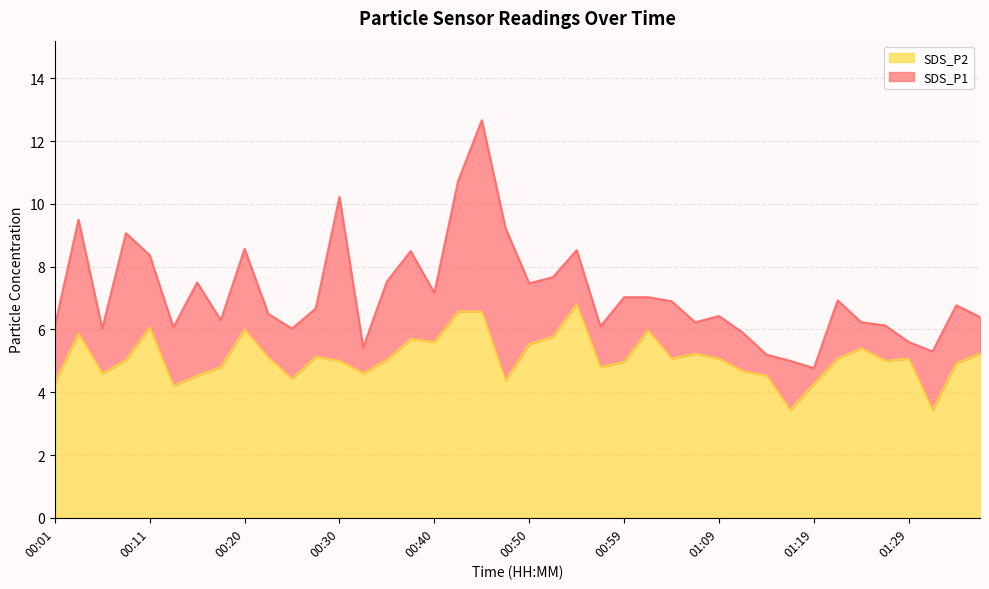

Reading left to right, what are all the values shown in this chart?

SDS_P1: 6.1	9.5	6.0	9.1	8.4	6.1	7.5	6.3	8.6	6.5	6.0	6.7	10.2	5.4	7.5	8.5	7.2	10.7	12.7	9.2	7.5	7.7	8.5	6.1	7.0	7.0	6.9	6.2	6.4	5.9	5.2	5.0	4.8	6.9	6.2	6.1	5.6	5.3	6.8	6.4
SDS_P2: 4.3	5.9	4.6	5.0	6.1	4.2	4.5	4.8	6.0	5.1	4.4	5.1	5.0	4.6	5.0	5.7	5.6	6.6	6.6	4.4	5.5	5.8	6.8	4.8	5.0	6.0	5.1	5.2	5.1	4.7	4.5	3.4	4.3	5.1	5.4	5.0	5.1	3.4	4.9	5.2